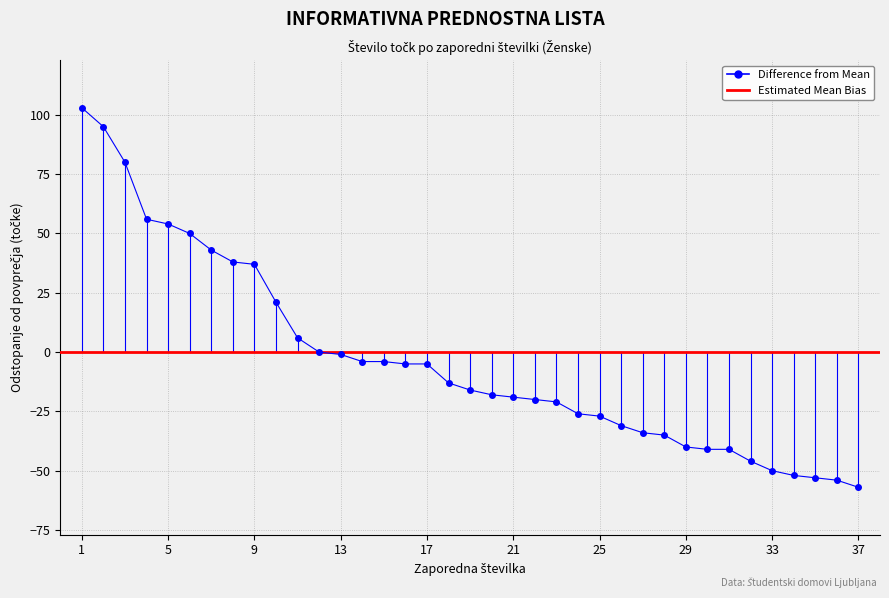

What is the greatest value displayed?

103